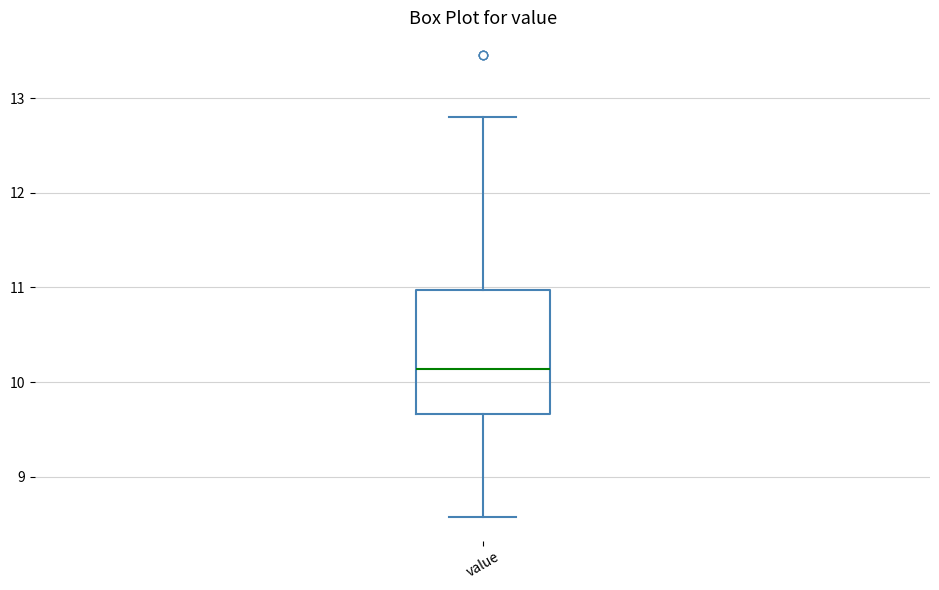

Where does the median line of the box for value sit on the y-axis? The values are not printed on the chart, so give them approximately, as read against the axis.

10.1